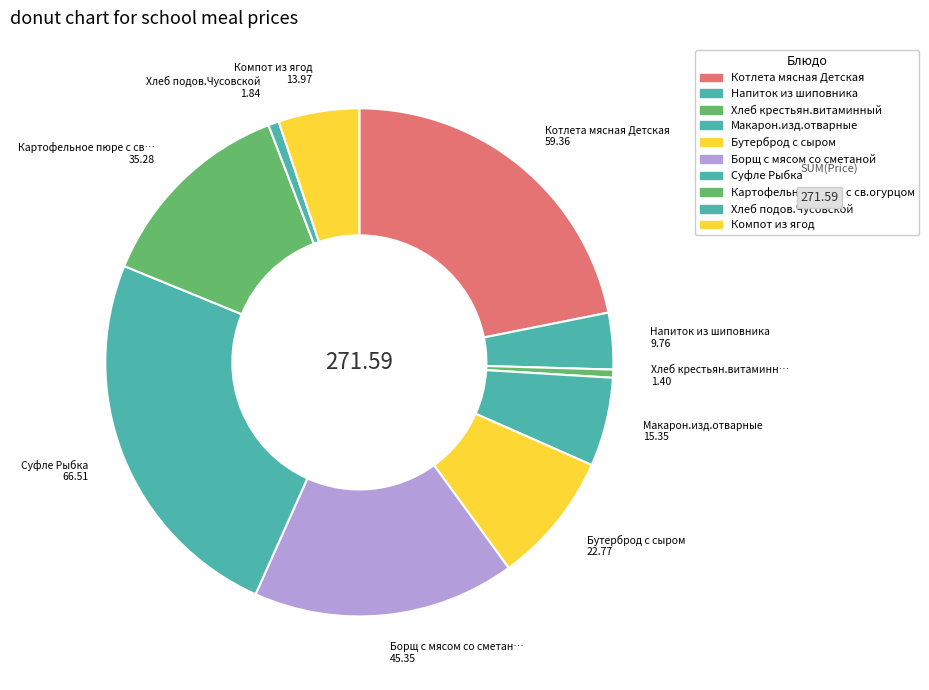

Is there a majority slice in this chart?

No